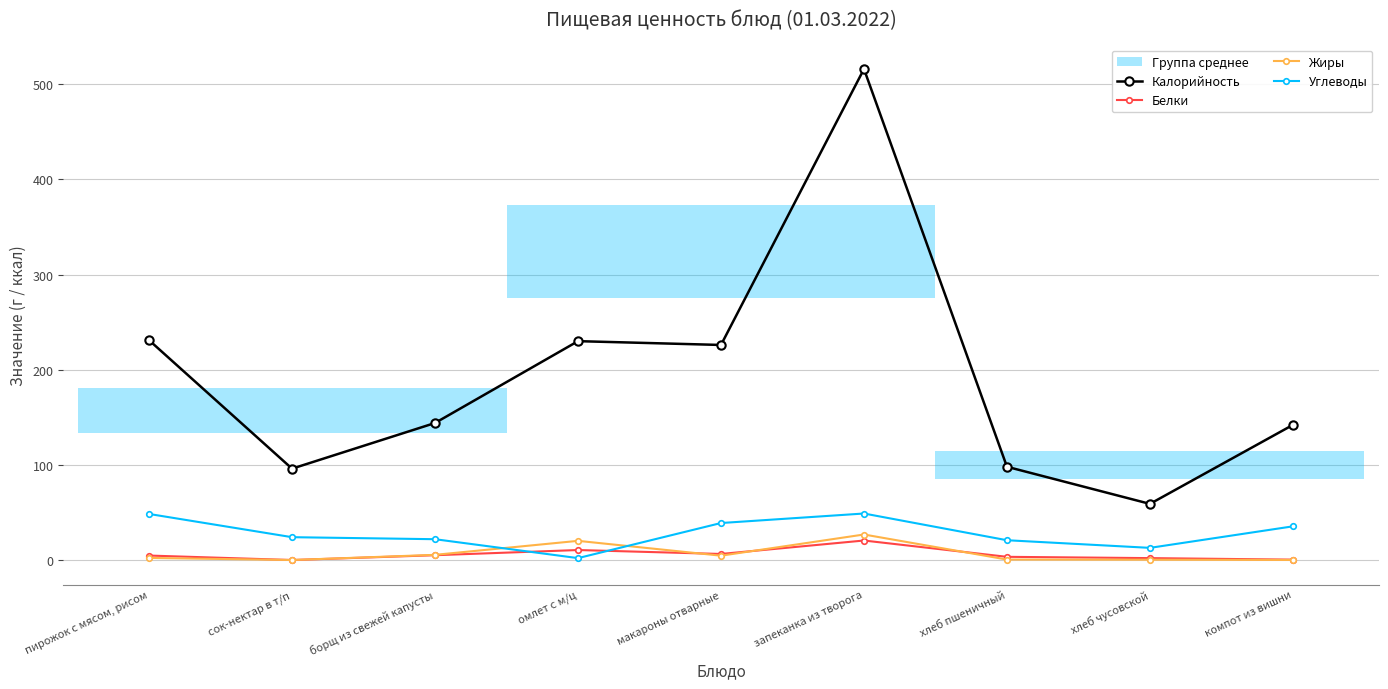

What is the difference between the highest and lowest values at хлеб чусовской?

58.7